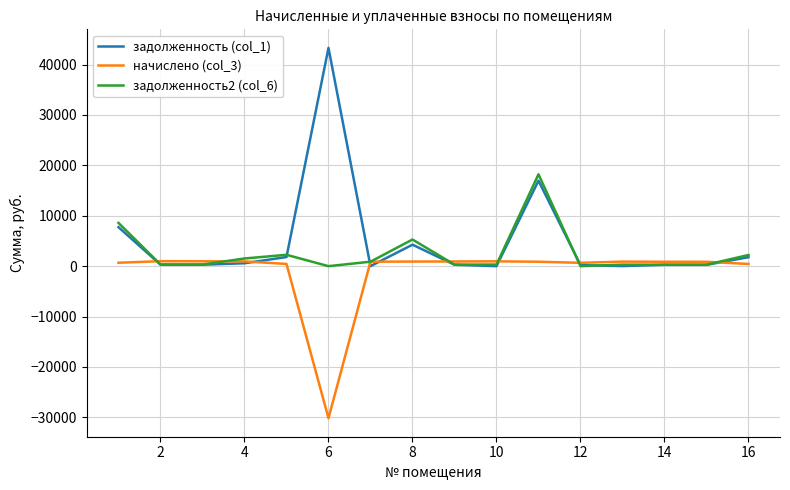

Which series has the largest range (max minus min)?

задолженность (col_1)